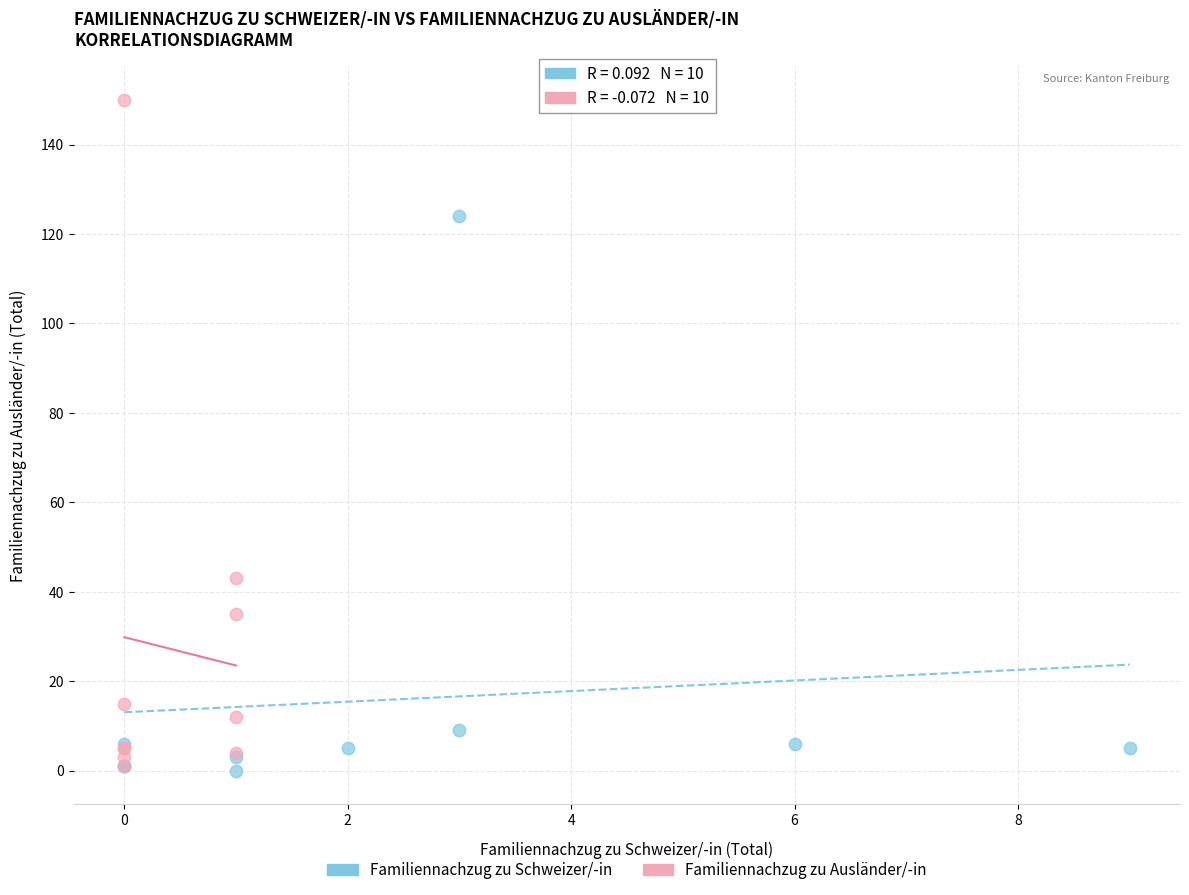

Which series has the largest Y range (max minus min)?

Familiennachzug zu Ausländer/-in